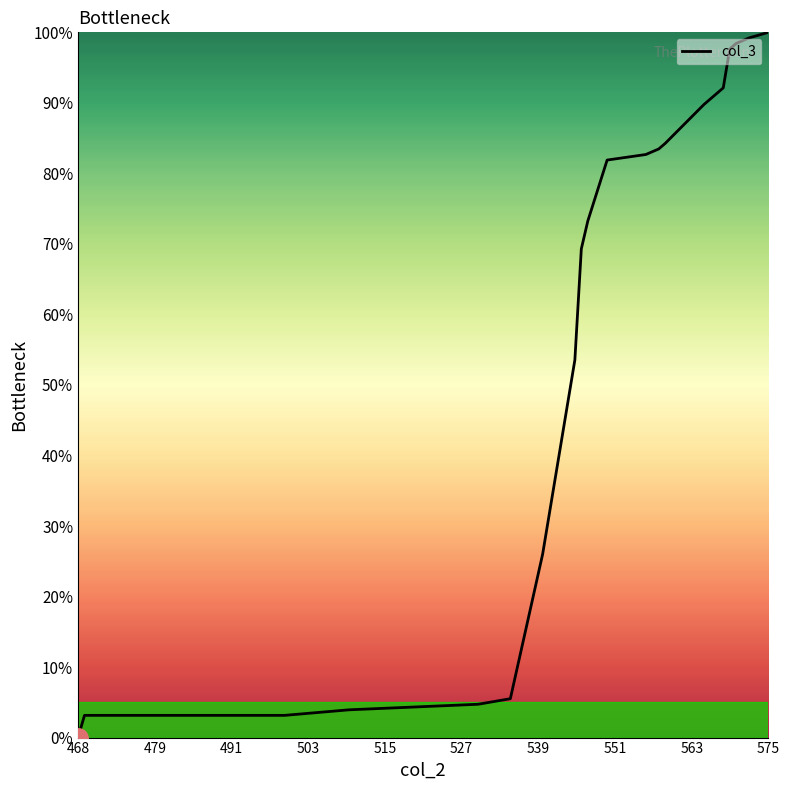

How many values exceed 81?

10